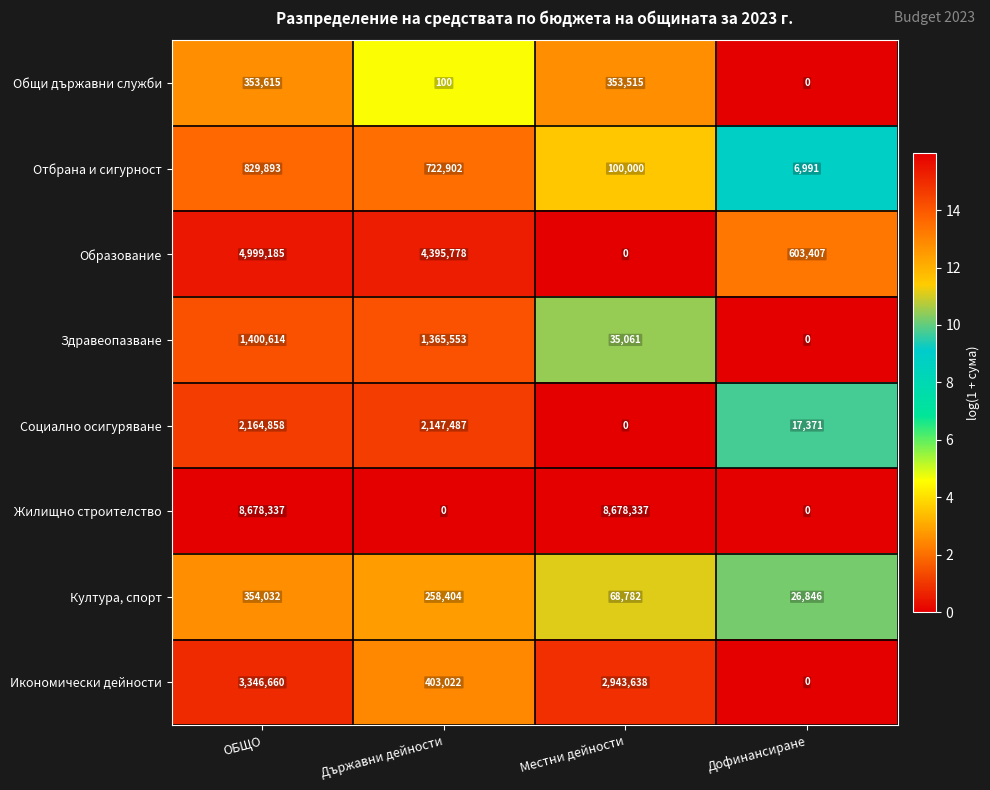

What is the average value of the Социално осигуряване series?

1082429